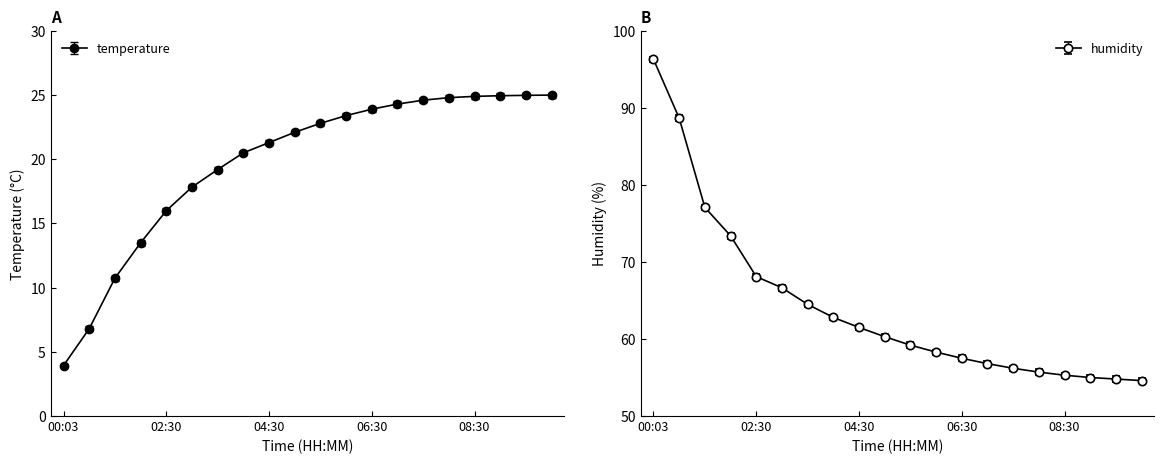

What is the difference between the maximum and minimum values in the temperature series?

21.1